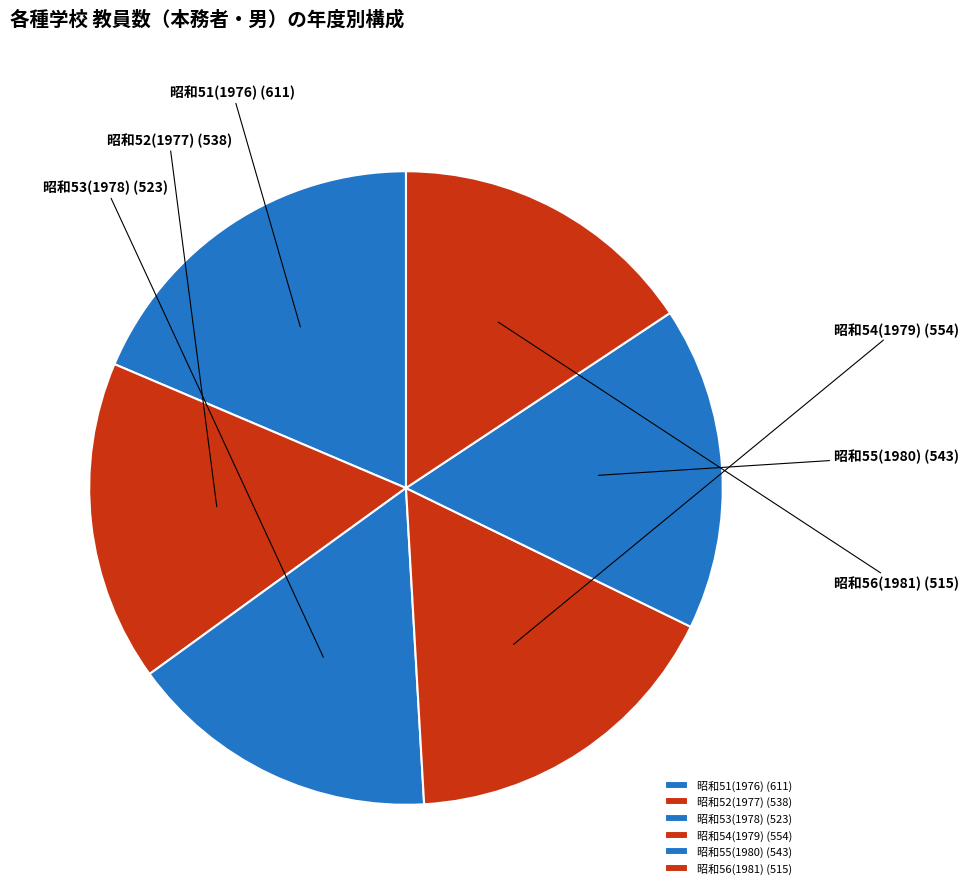

What is the ratio of the value at 昭和53(1978) to the value at 昭和55(1980)?

1.0